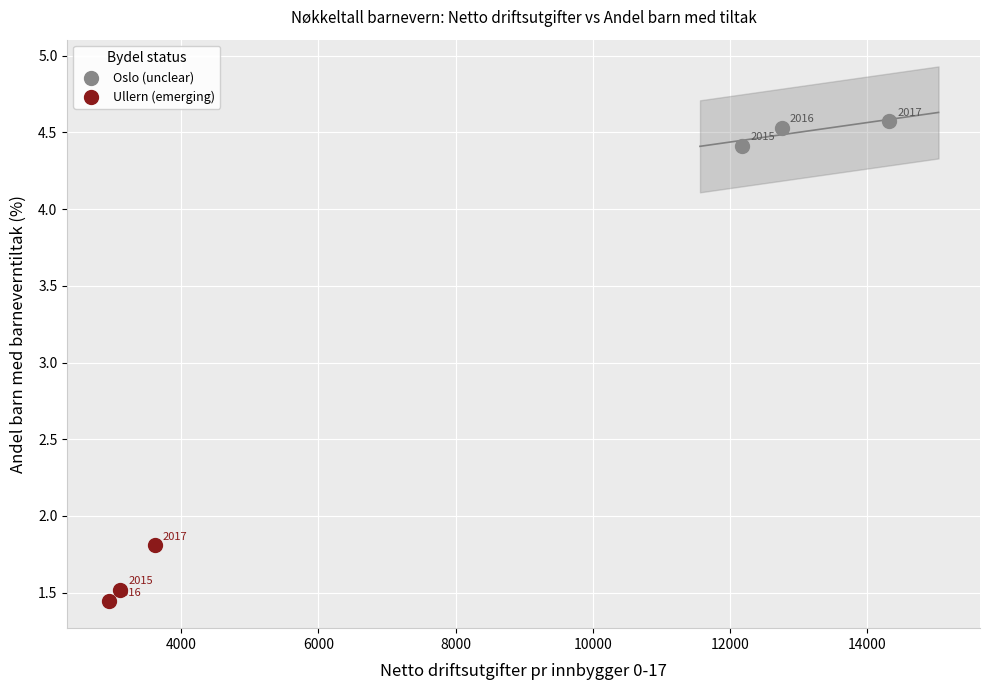

Which series has the widest spread of Y values?

Ullern (emerging)